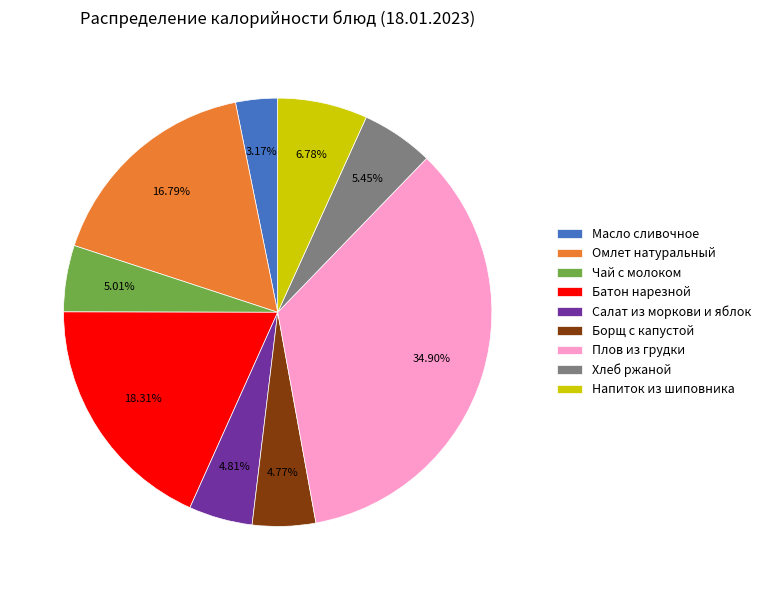

Is there any slice that represents more than half of the pie?

No